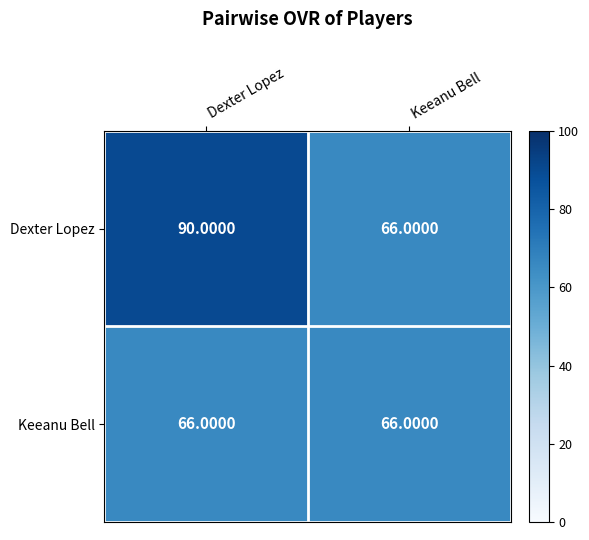

Which series has the widest spread of values?

Dexter Lopez